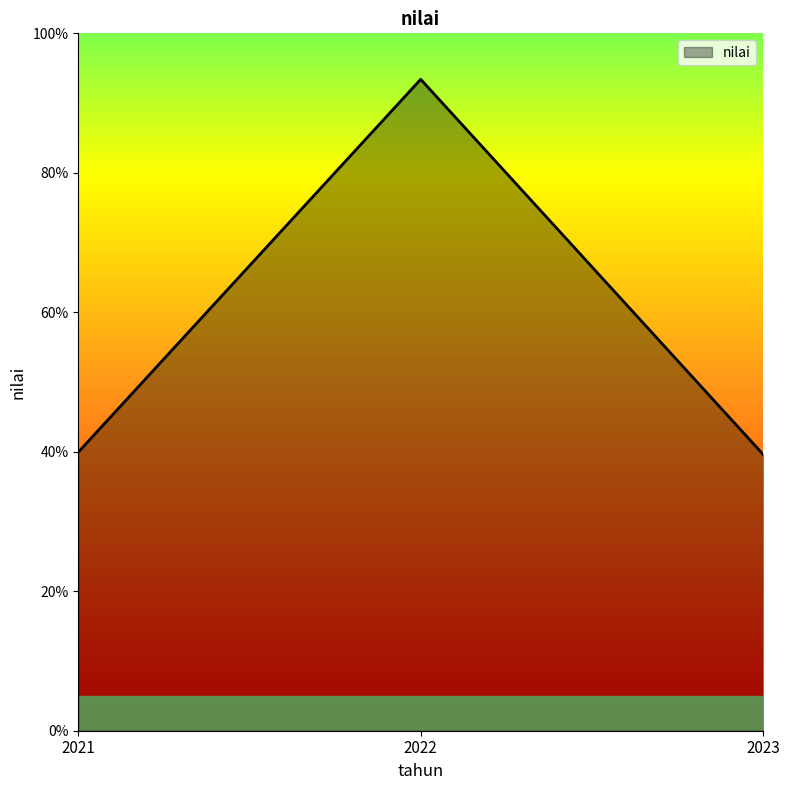

What is the change in value from 2021 to 2022?

+53.5